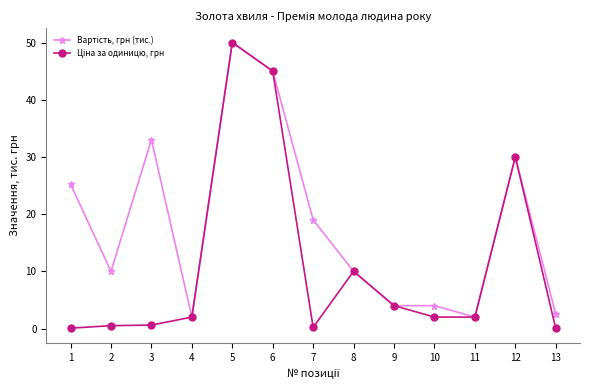

What is the maximum value shown in the chart?

50.0